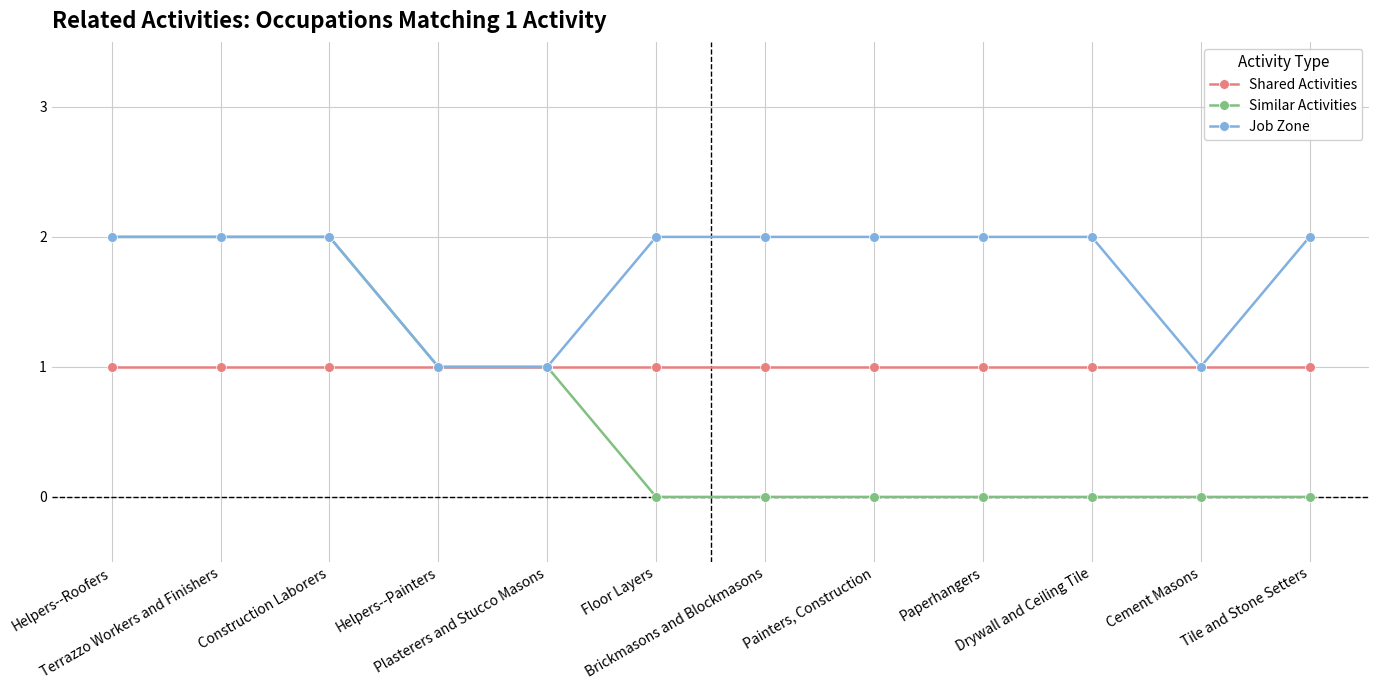

Which series has the widest spread of values?

Similar Activities